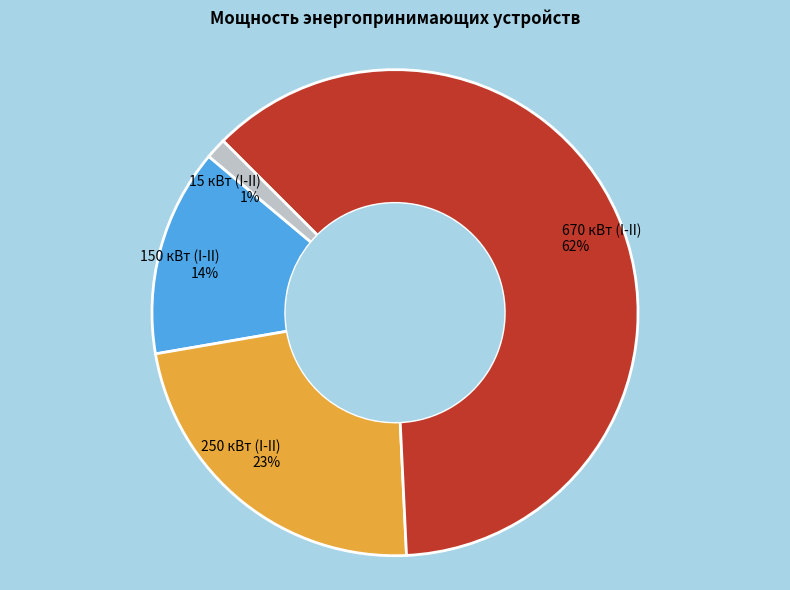

Which has a higher value, 150 кВт (I-II) or 15 кВт (I-II)?

150 кВт (I-II)